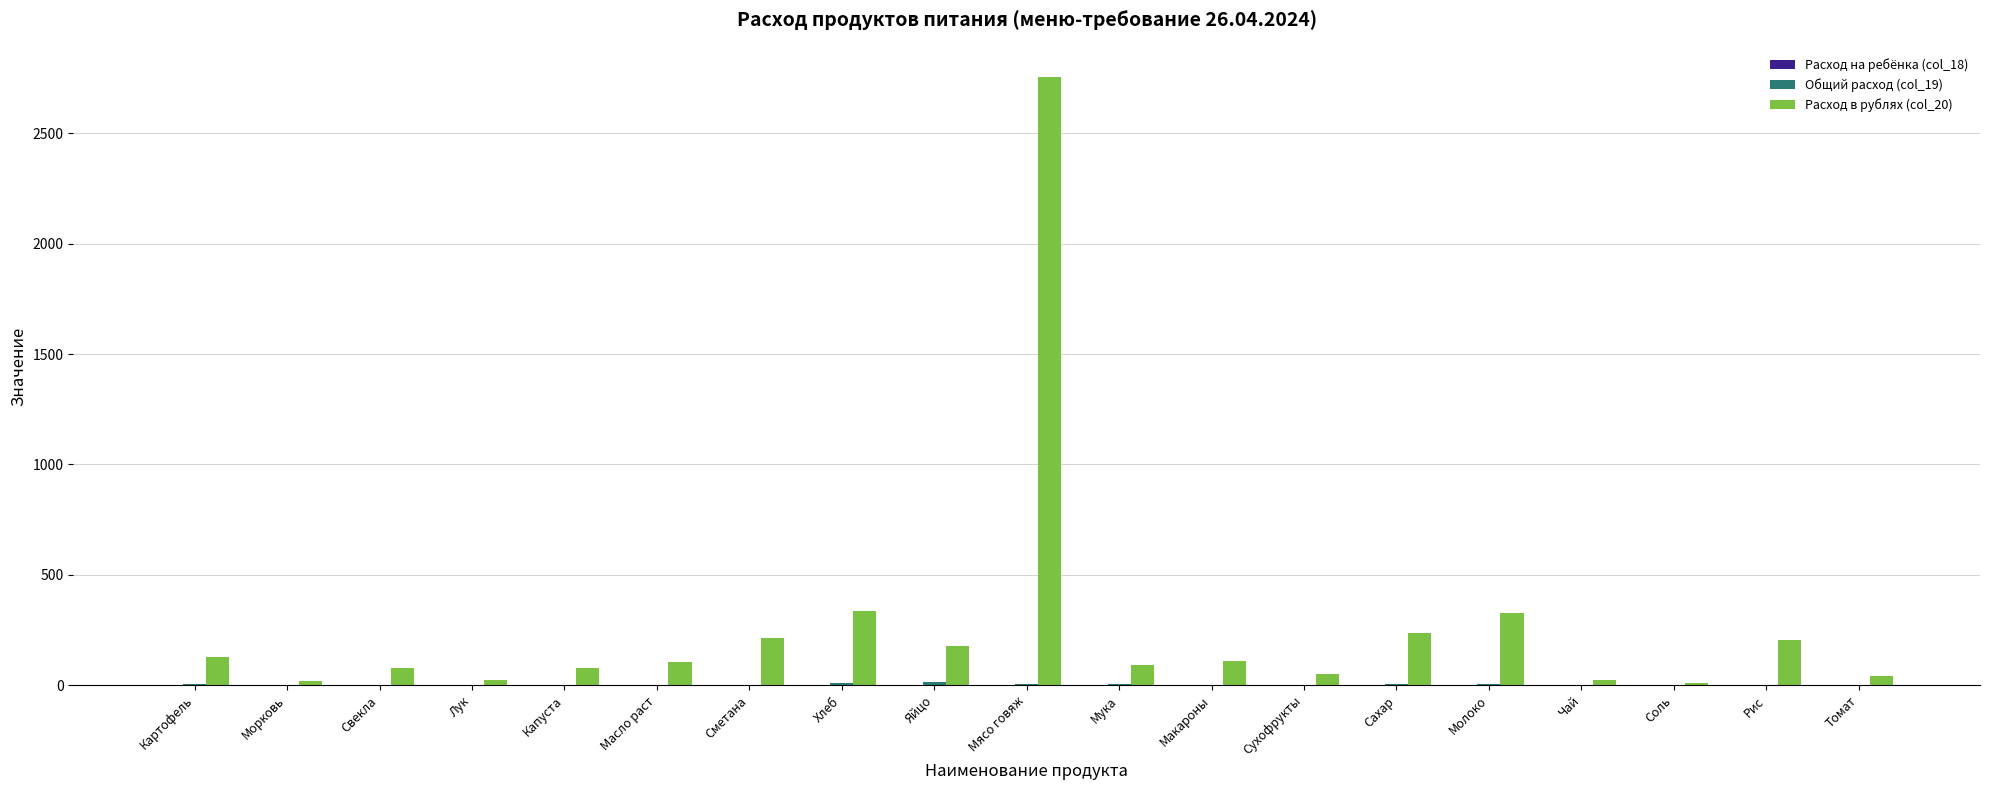

How many categories are shown in the chart?

19